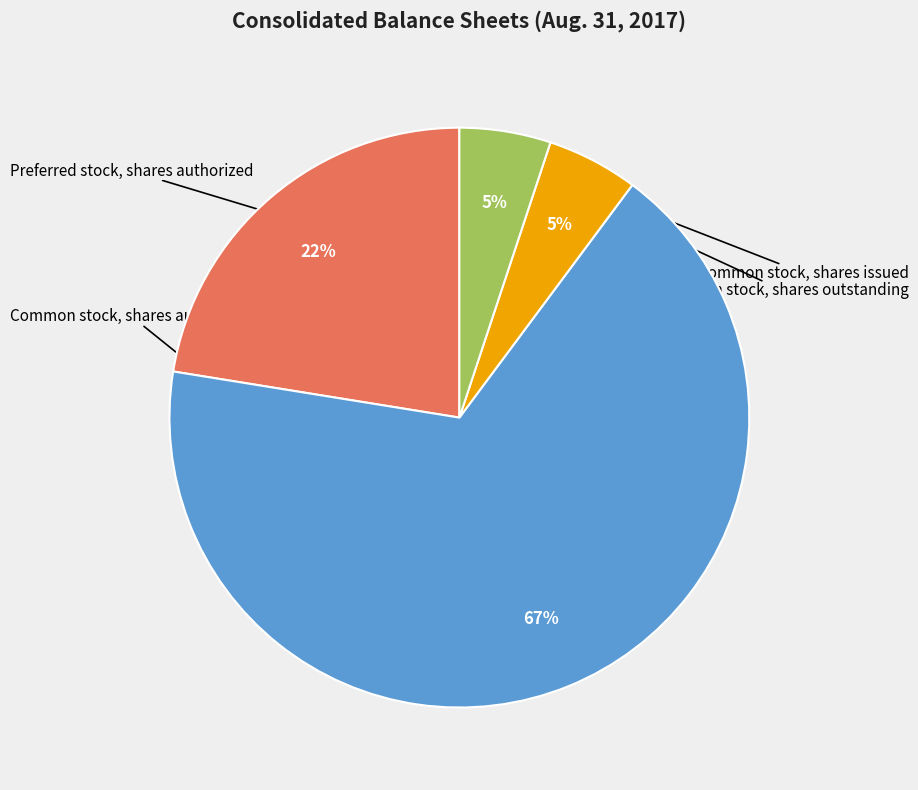

To the nearest percent, what is the average slice percentage?

25%